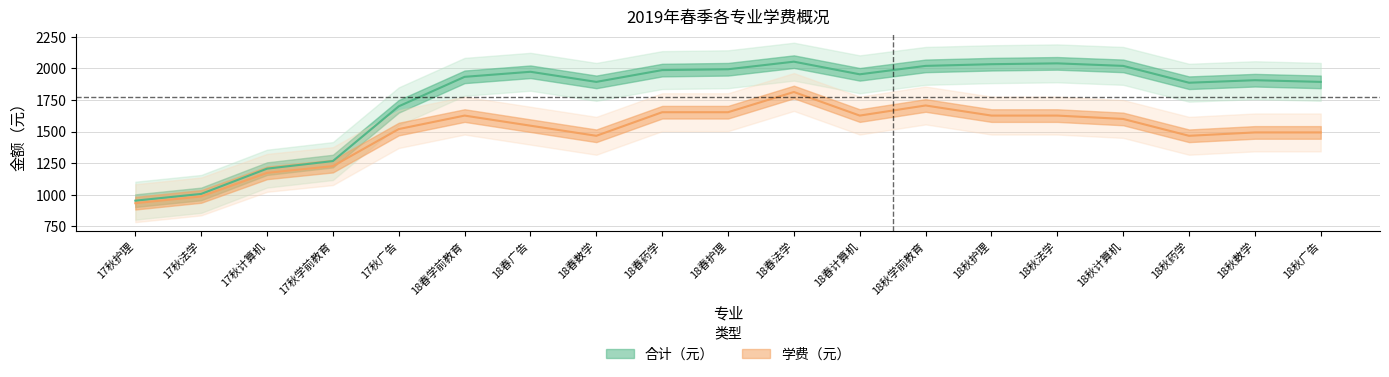

Rank the series at 18秋学前教育 from lowest to highest value.

学费（元）, 合计（元）